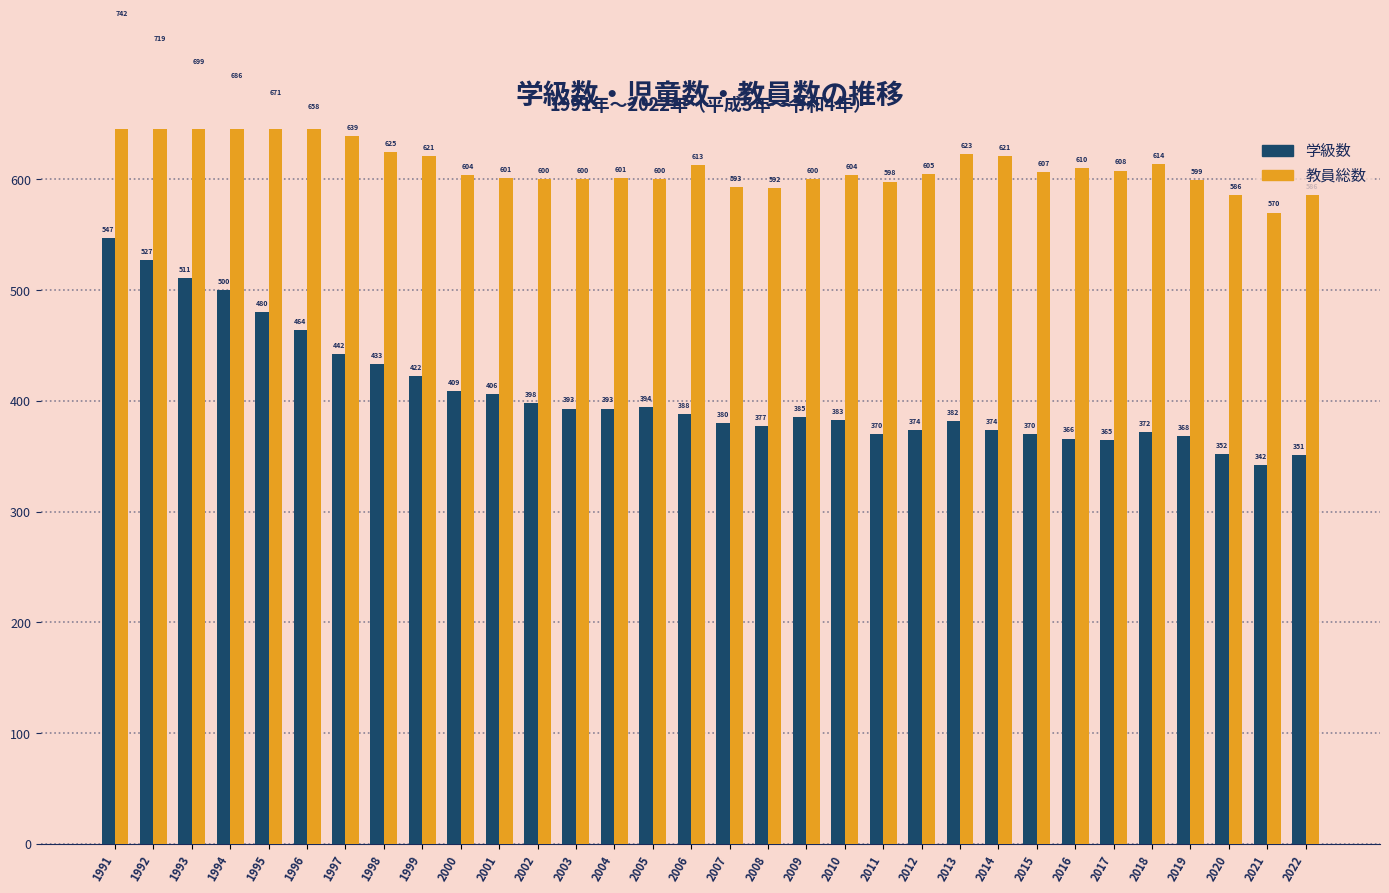

Rank the categories by 教員総数 value from highest to lowest.

1991, 1992, 1993, 1994, 1995, 1996, 1997, 1998, 2013, 1999, 2014, 2018, 2006, 2016, 2017, 2015, 2012, 2000, 2010, 2001, 2004, 2002, 2003, 2005, 2009, 2019, 2011, 2007, 2008, 2020, 2022, 2021